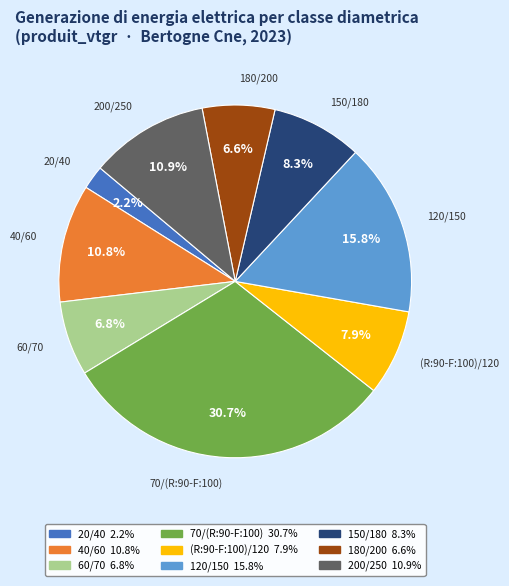

Is there a majority slice in this chart?

No